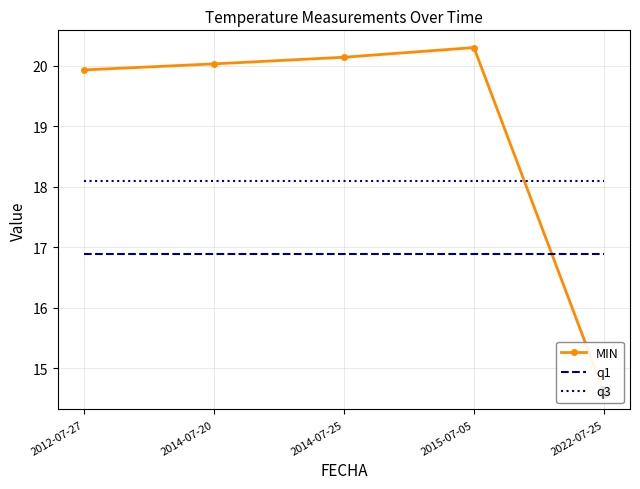

Where do q3 and MIN first cross each other?

2015-07-05 and 2022-07-25